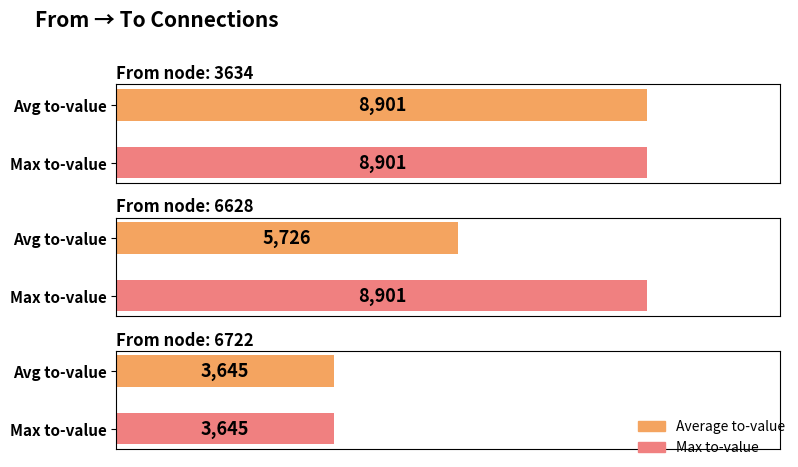

The chart shows a value of 11449 at 6628. True or false?

False